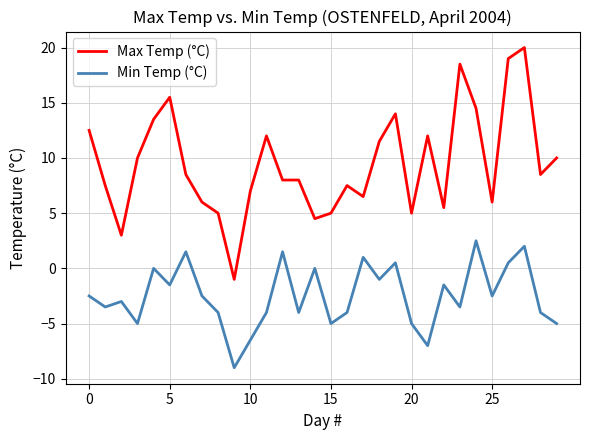

Rank the series by their maximum value, from lowest to highest.

Min Temp (°C), Max Temp (°C)